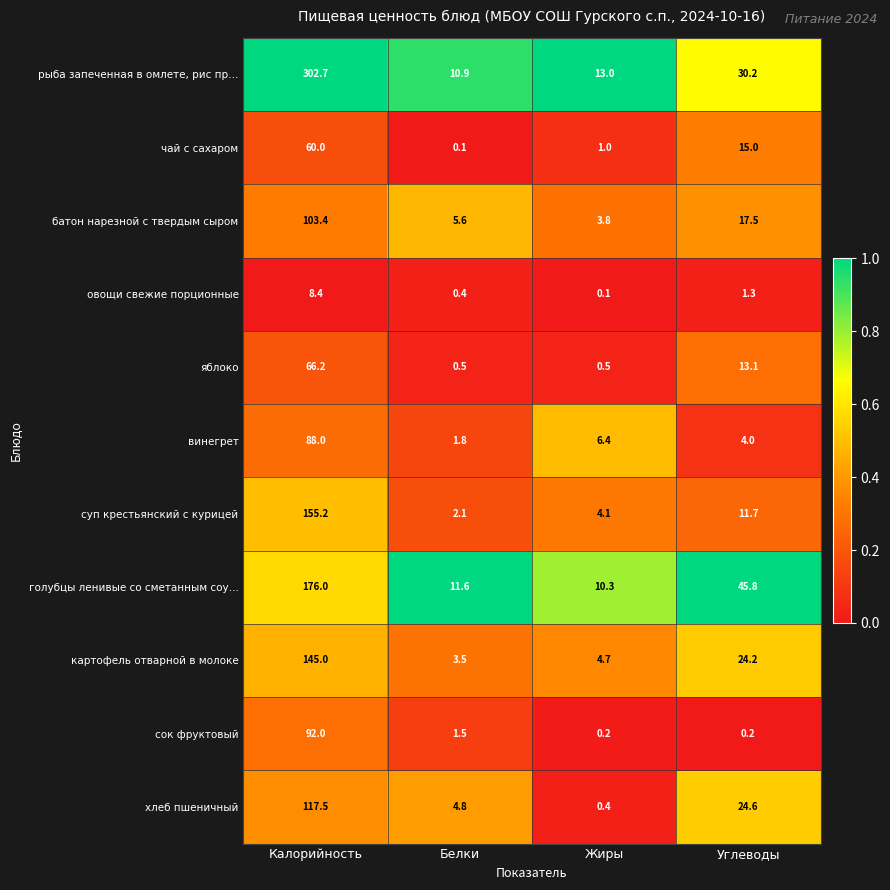

Between Белки and Жиры, which series saw the biggest shift?

винегрет